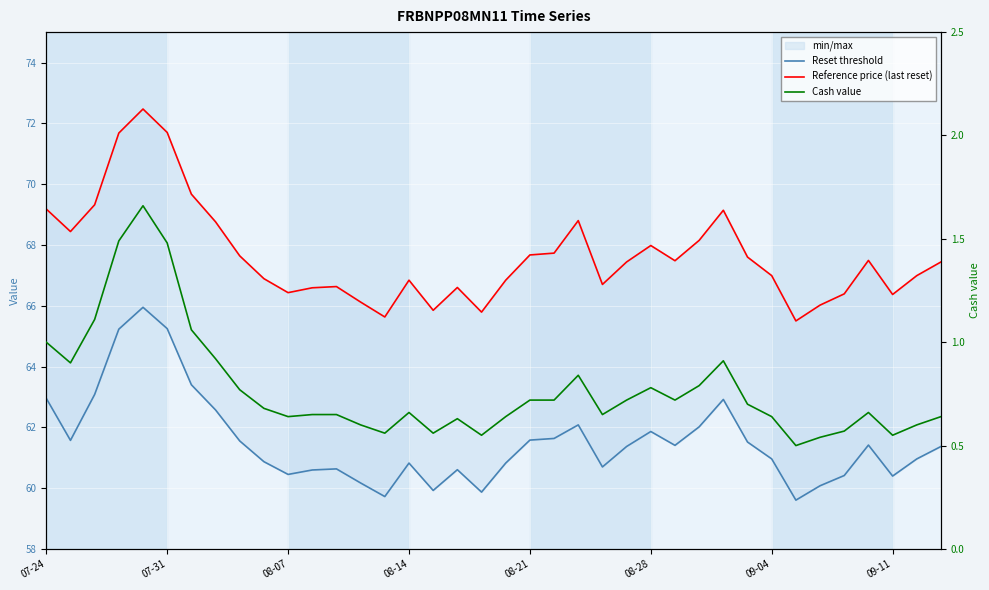

Where is Reference price (last reset) nearest to the value 68?

08-28